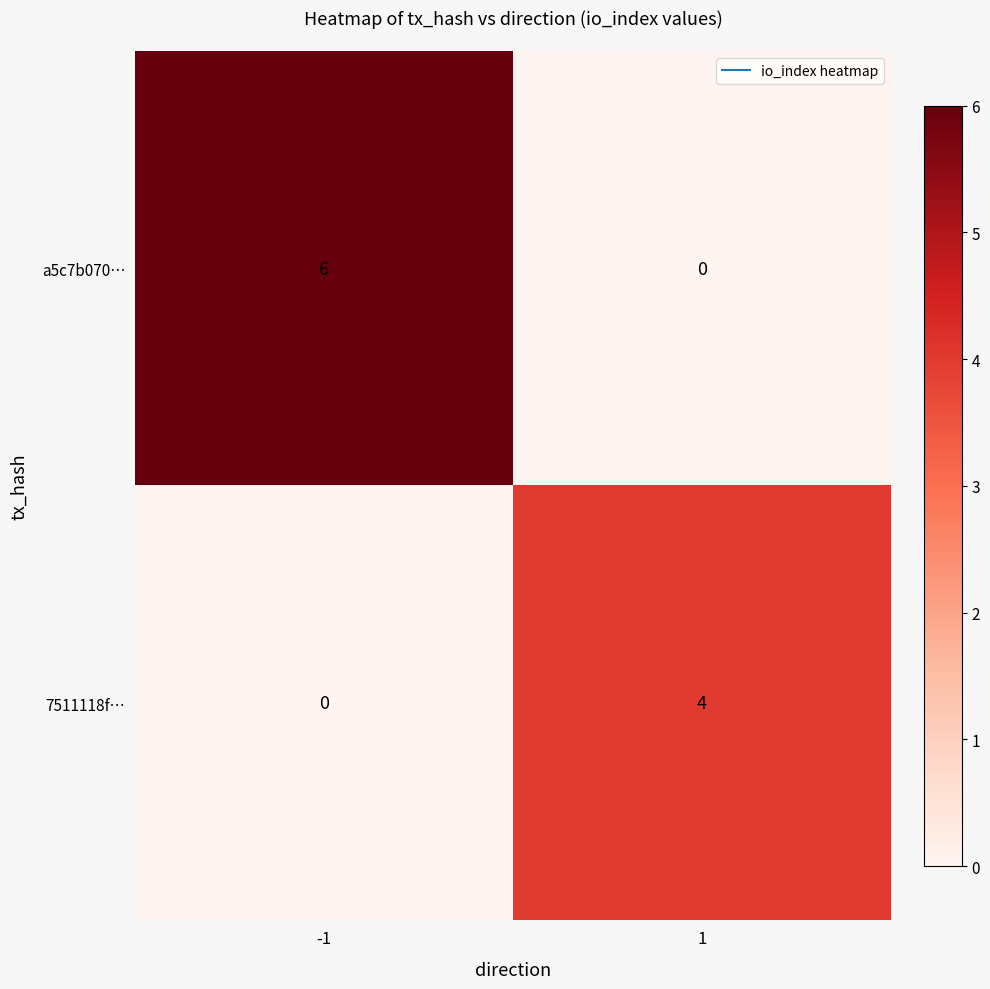

True or false: 7511118f… has a value of 3 at -1.

False